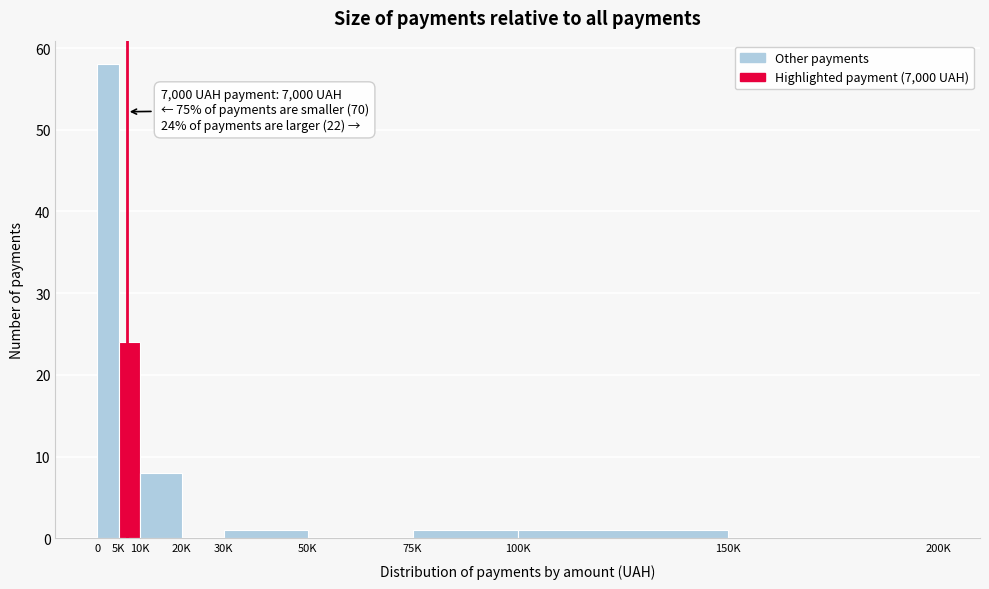

Reading left to right, list all the values displayed in this chart.

0=58	5K=24	10K=8	20K=0	30K=1	50K=0	75K=1	100K=1	150K=0